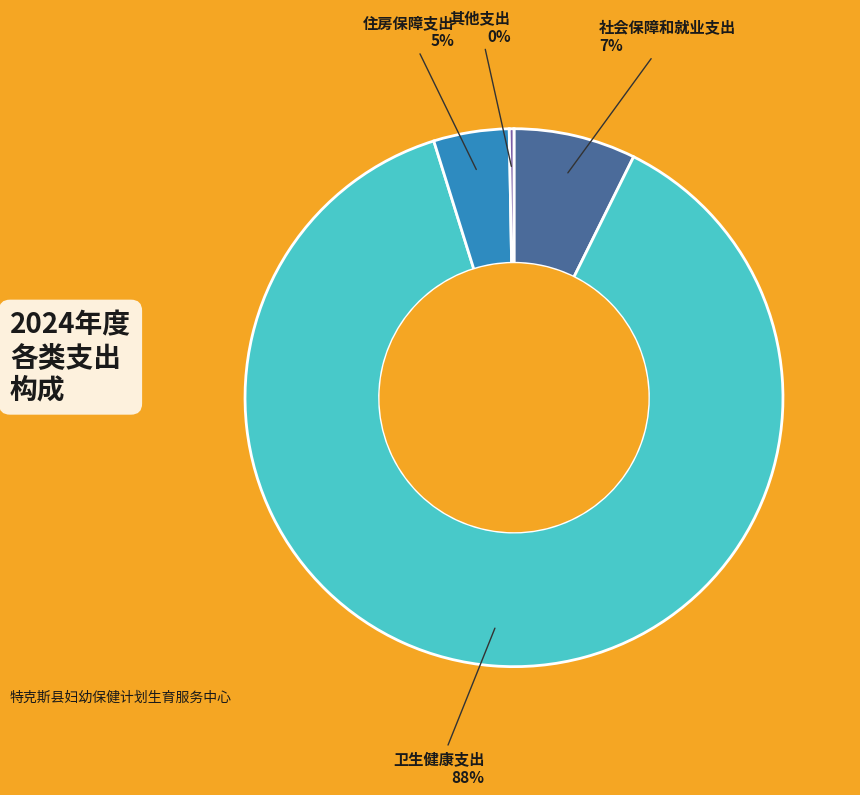

How many slices are in this pie chart?

4